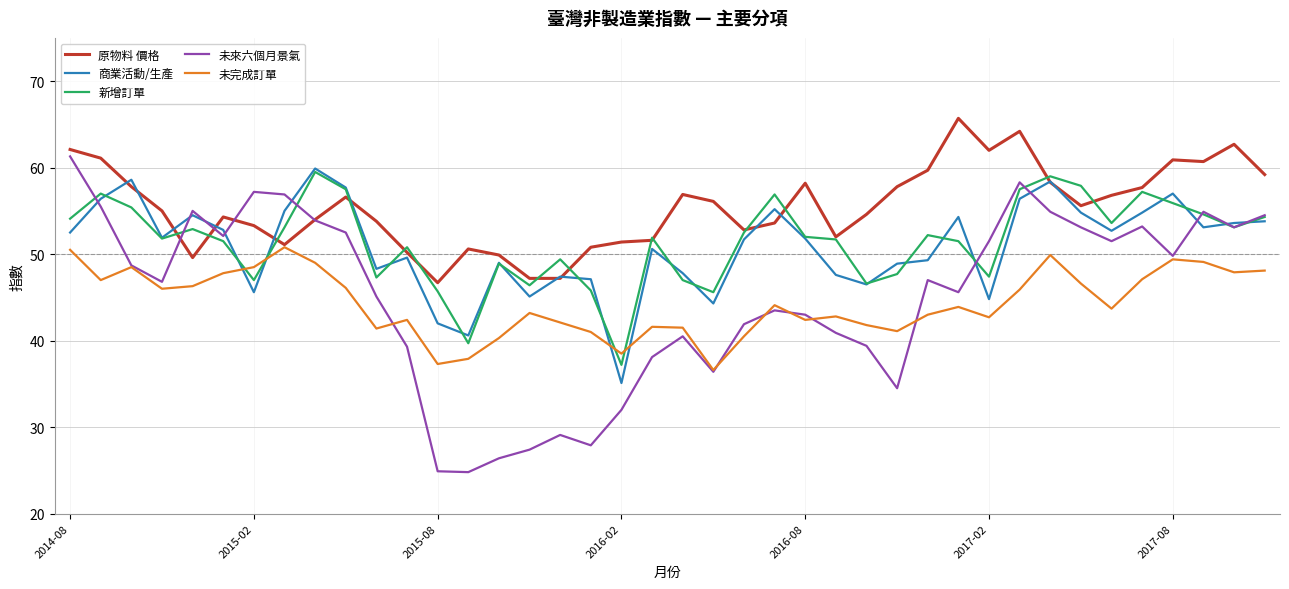

True or false: 商業活動/生產 and 未完成訂單 intersect in this chart.

True